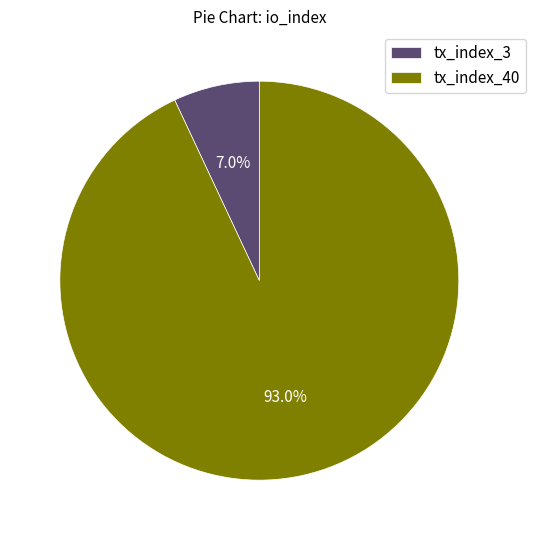

Which category has the biggest portion of the pie?

tx_index_40